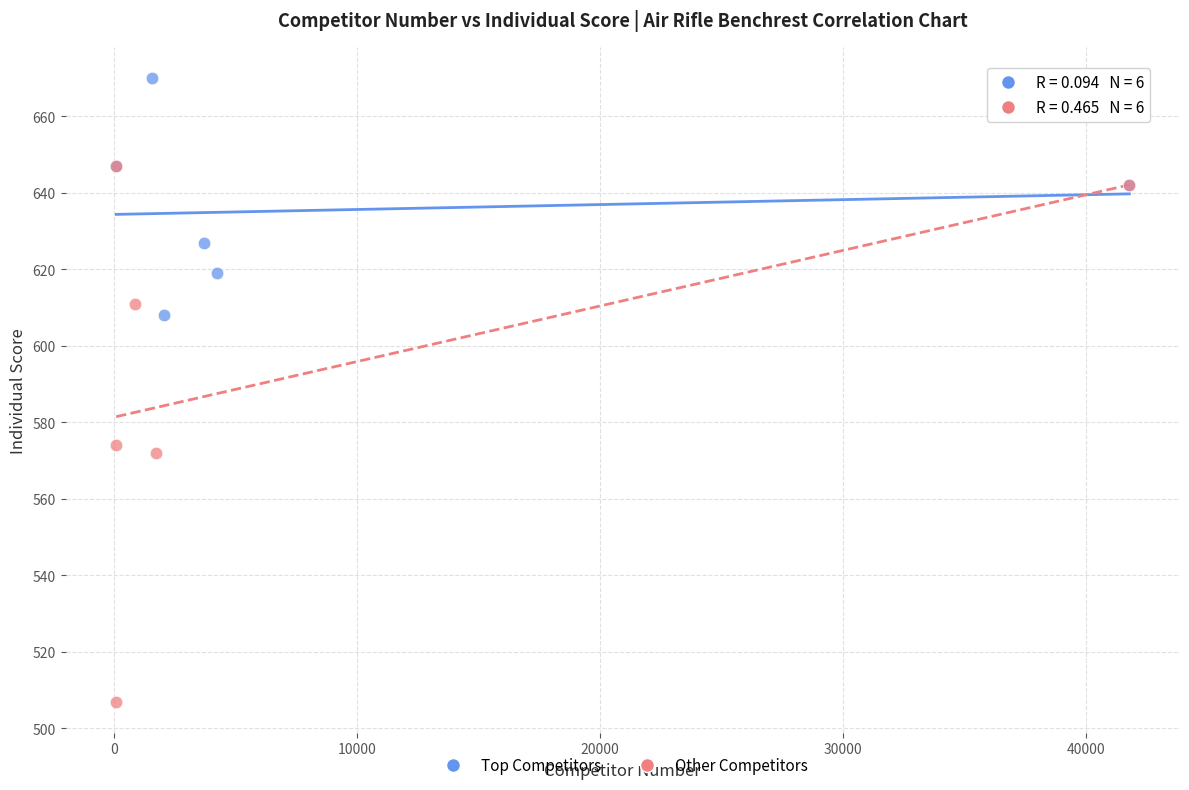

Which series has the largest Y range (max minus min)?

Other Competitors